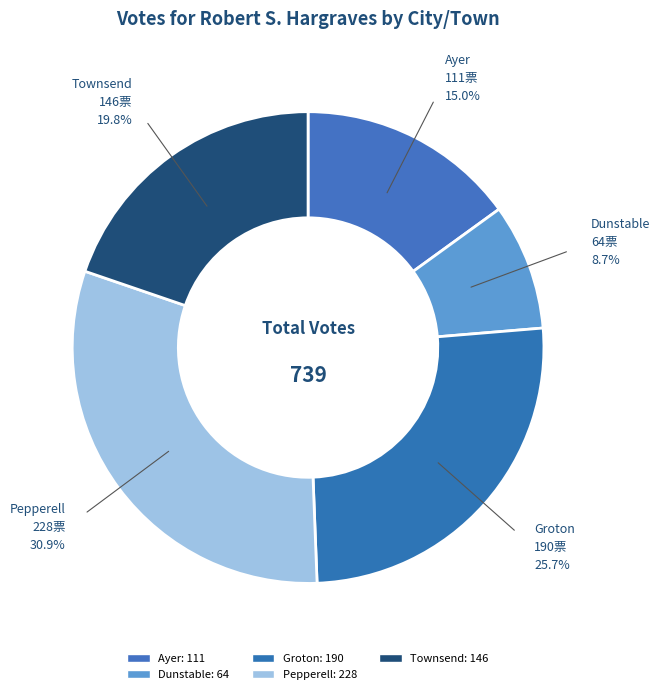

To the nearest percent, what is the difference between the Townsend and Dunstable slice percentages?

11%